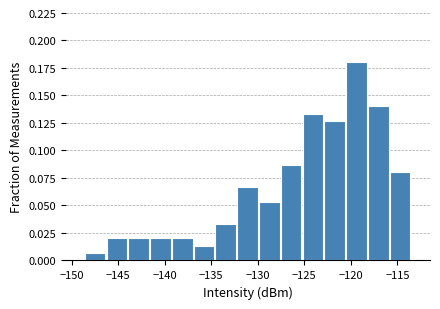

Over which range of the x-axis is the bar tallest?

-120.5 to -118.0